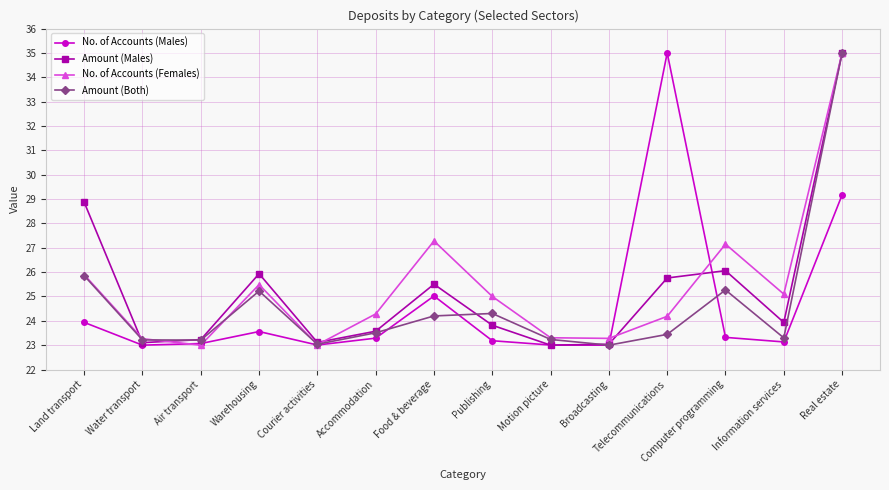

What are all the series names shown in the legend?

No. of Accounts (Males), Amount (Males), No. of Accounts (Females), Amount (Both)